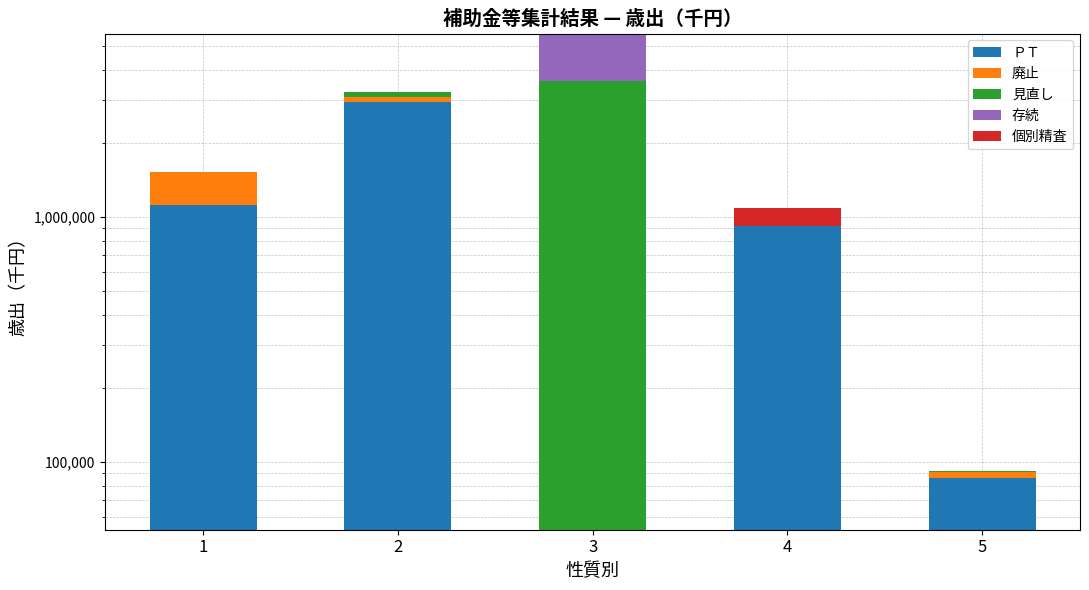

Rank the series at 5 from lowest to highest value.

存続, 個別精査, 見直し, 廃止, ＰＴ